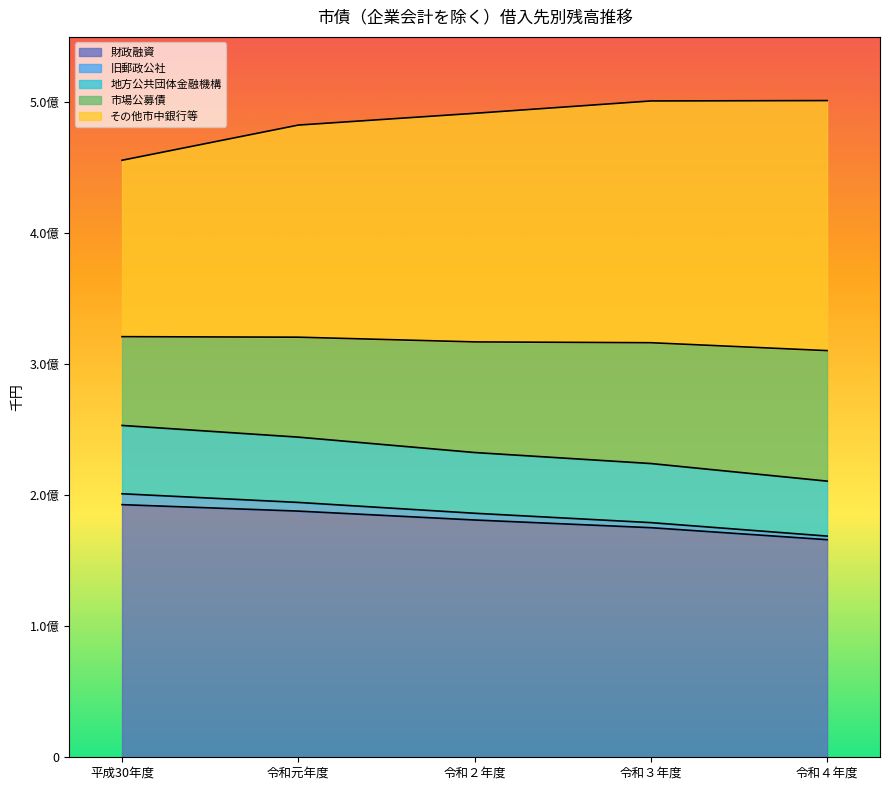

Count the number of categories in the chart.

5